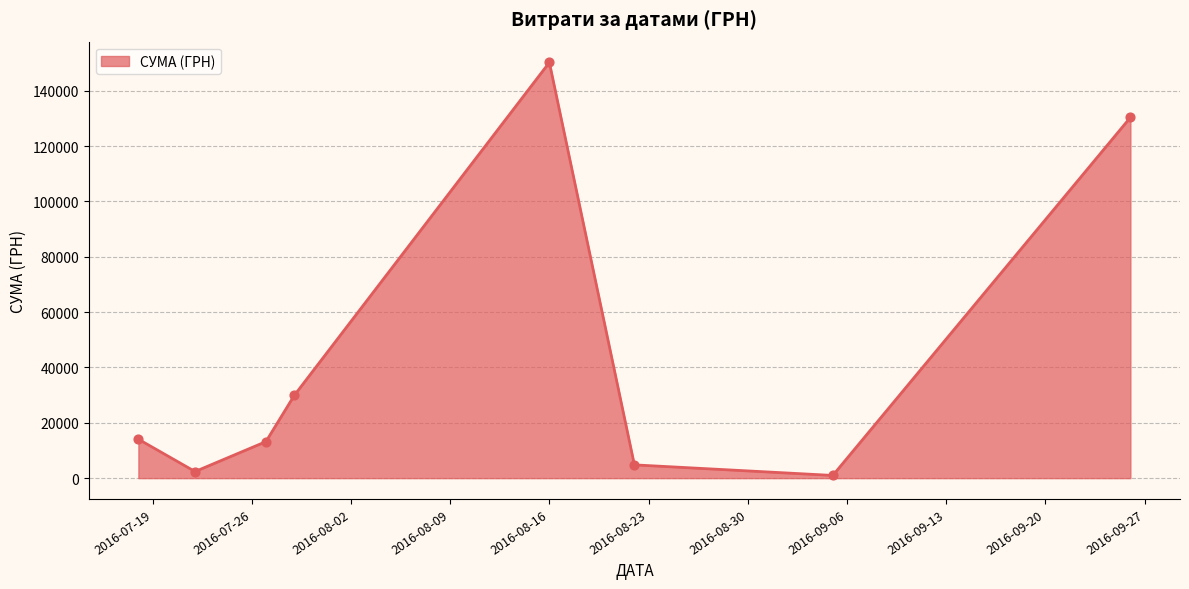

How many interior local valleys (lower than both neighbors) does the data have?

2